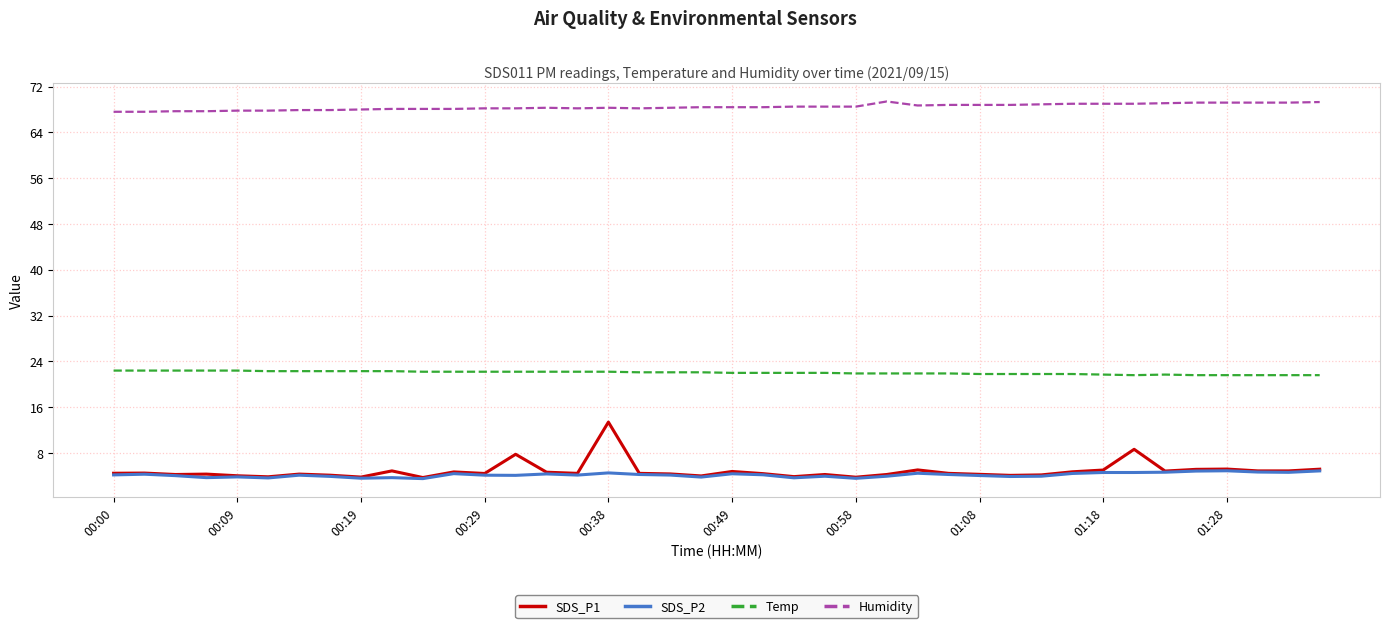

What is the smallest value displayed?

3.5